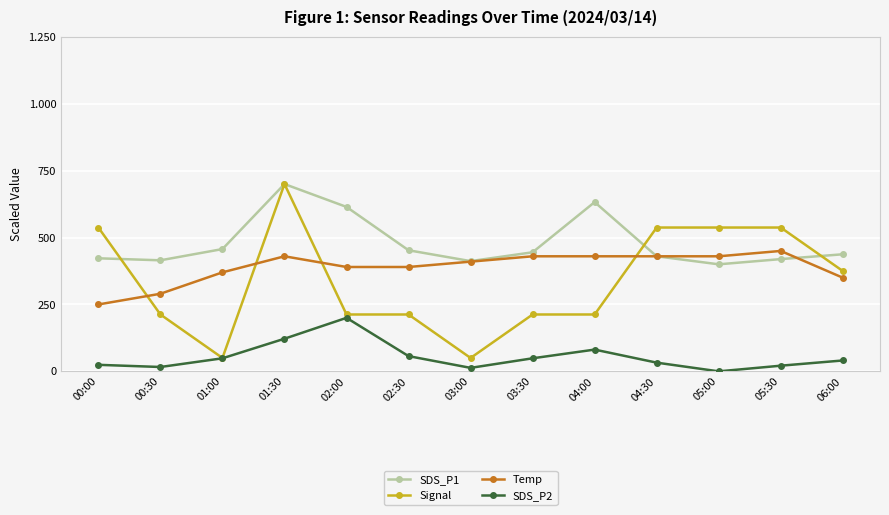

How many data points does each series have?

13